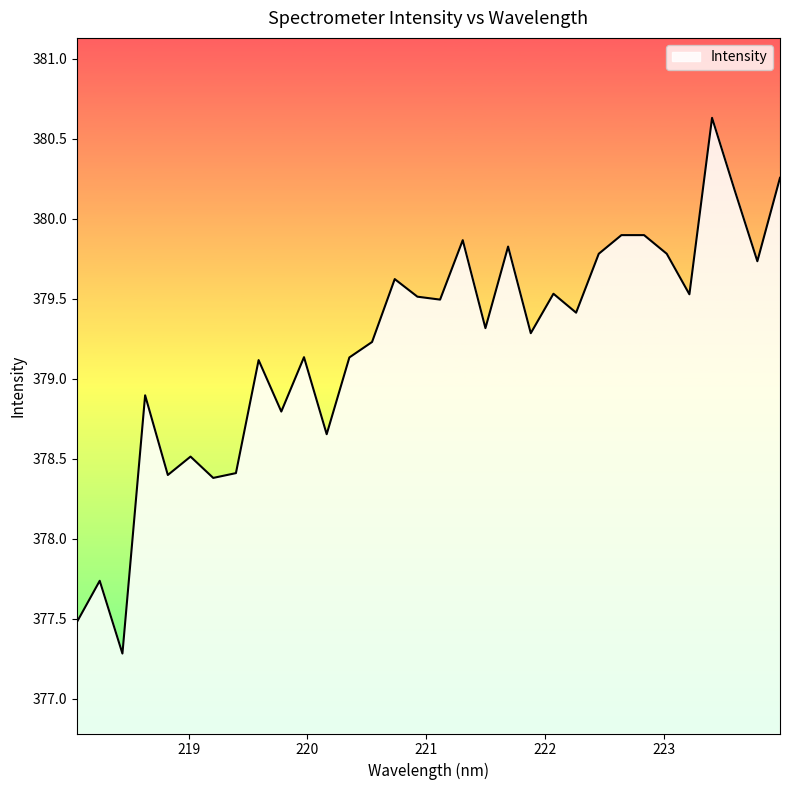

What is the minimum value shown in the chart?

377.3